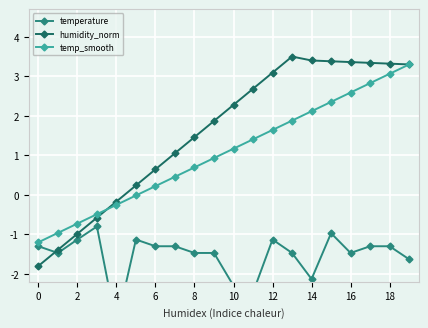

Is it true that humidity_norm equals 0.6 at 6?

True